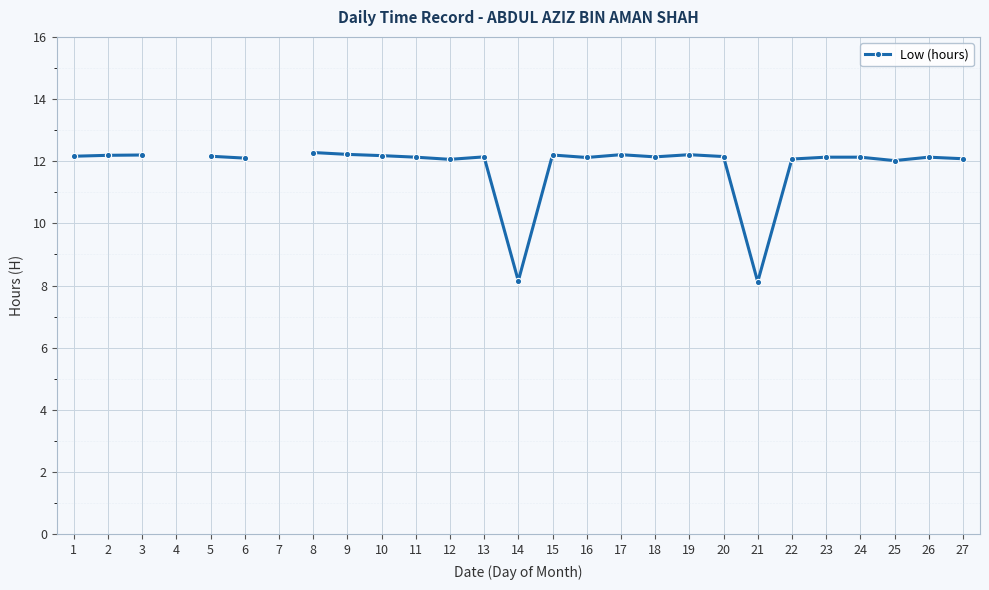

What is the smallest value displayed?

8.1